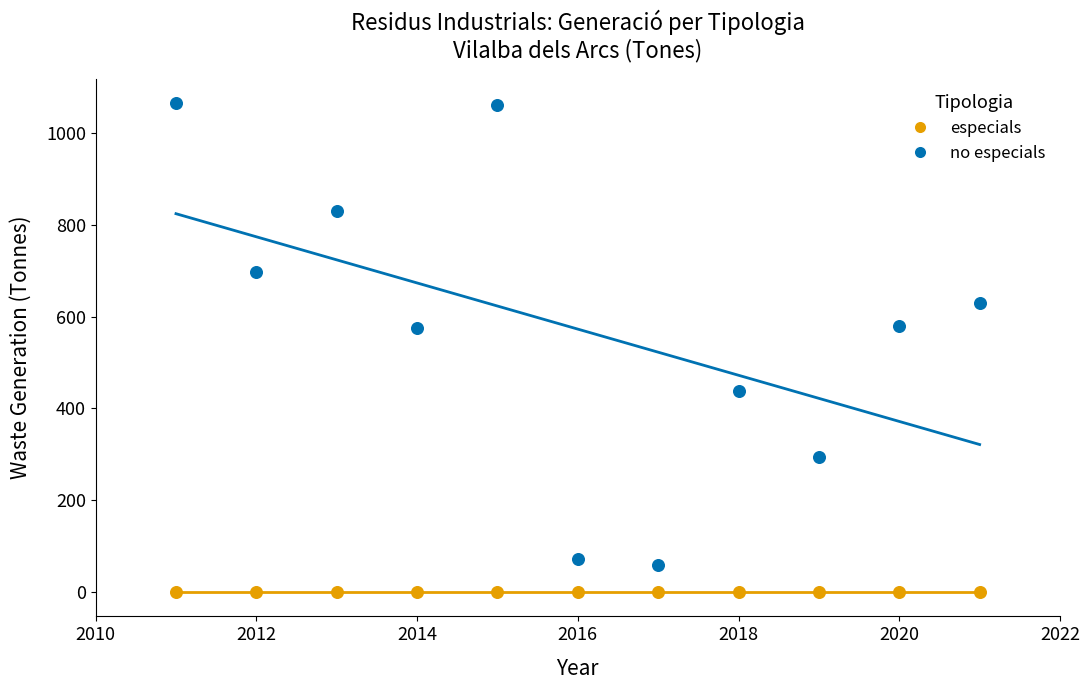

Which series reaches the maximum Y coordinate?

no especials